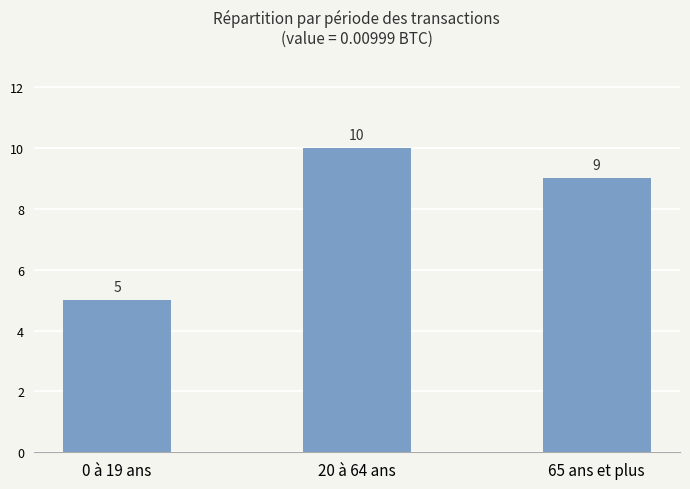

True or false: the data shows 18 at 20 à 64 ans.

False